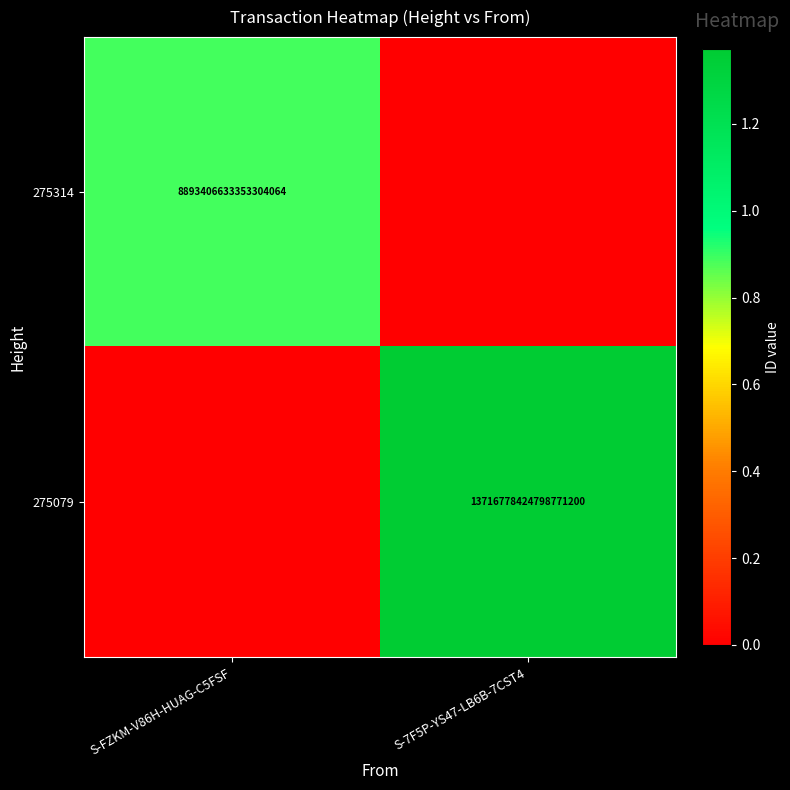

The 275079 series shows 9035762692829912064 at S-7F5P-YS47-LB6B-7CST4. True or false?

False